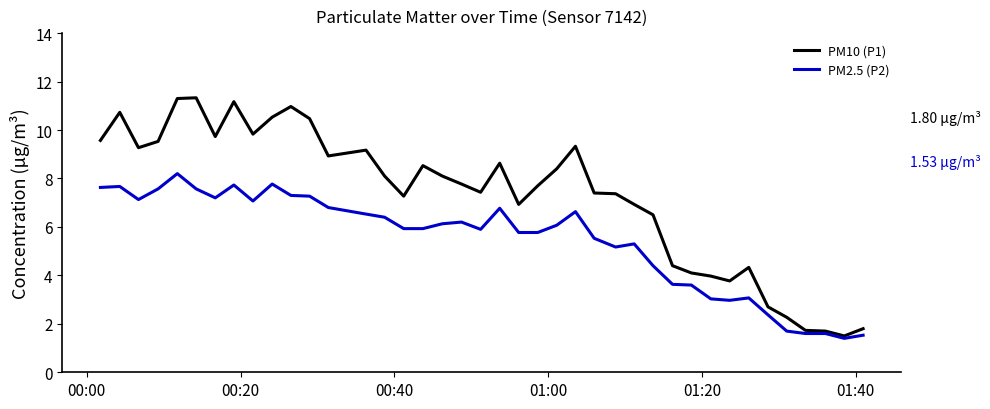

True or false: PM10 (P1) has more than 2 points higher than both neighbors.

True